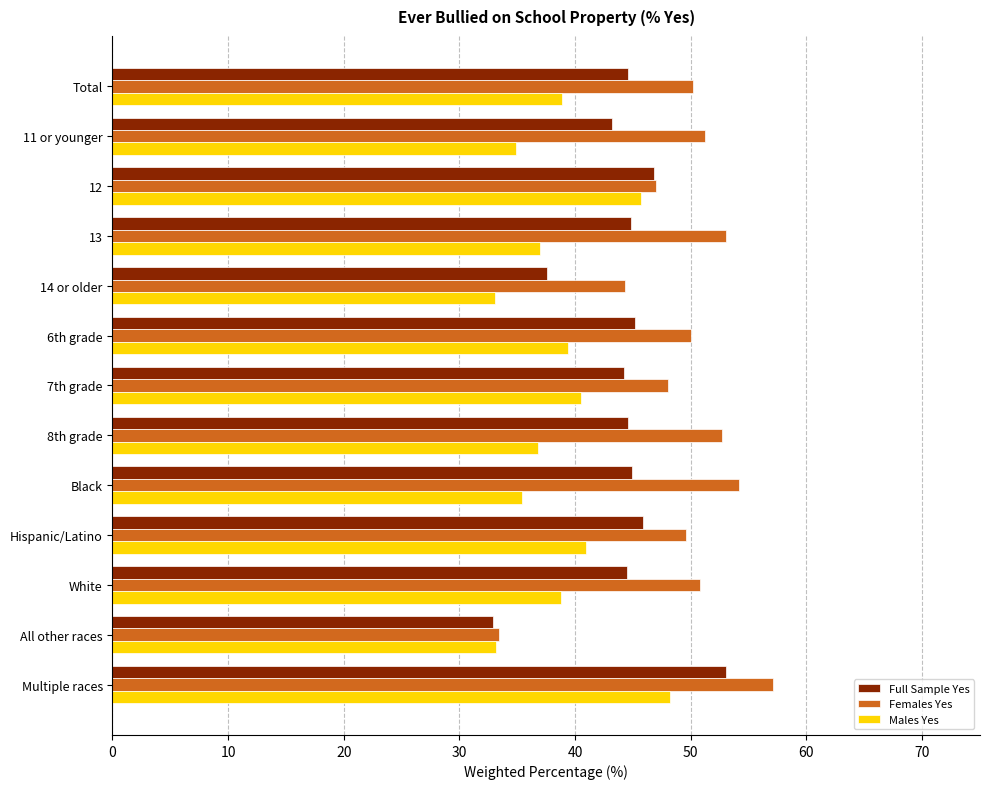

What is the spread (max minus min) of values at 11 or younger?

16.3